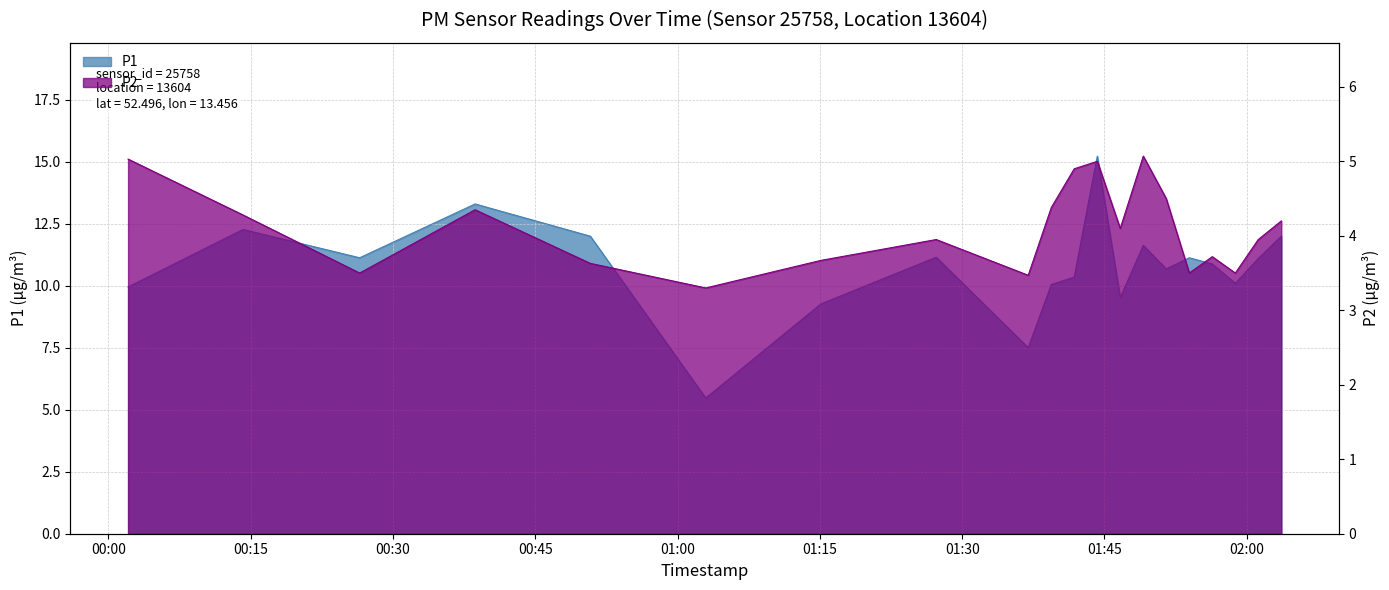

At which category is the sum across all series the highest?

02:12